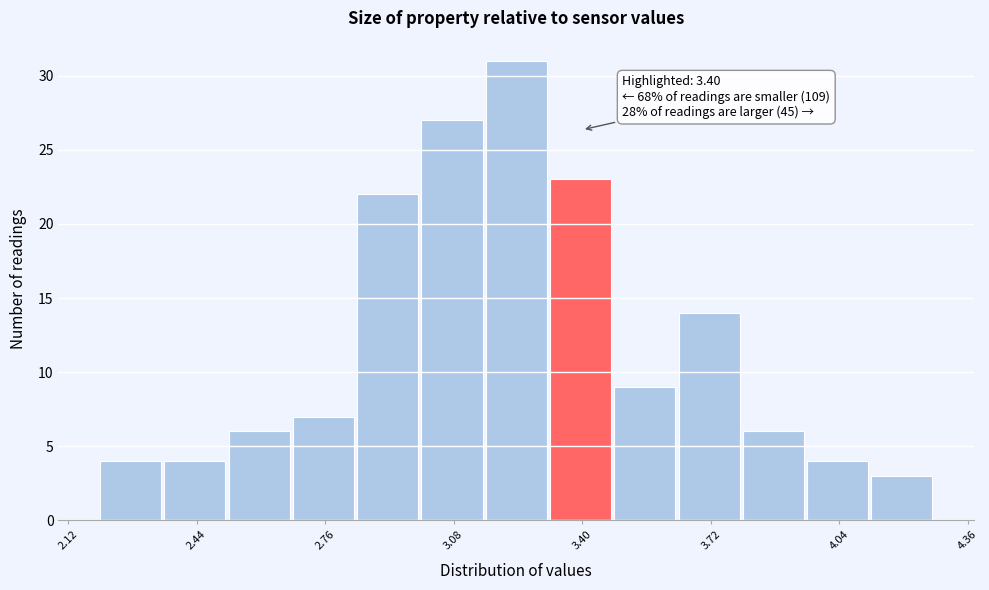

Read against the x-axis, roughly where is the centre of the tallest bar?

3.25